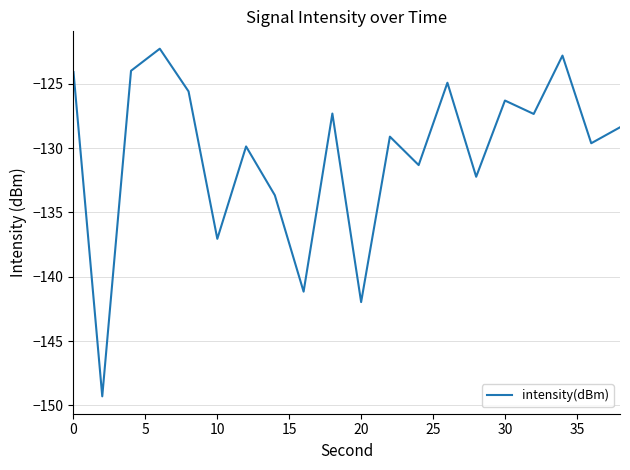

How many lines are shown in the chart?

1